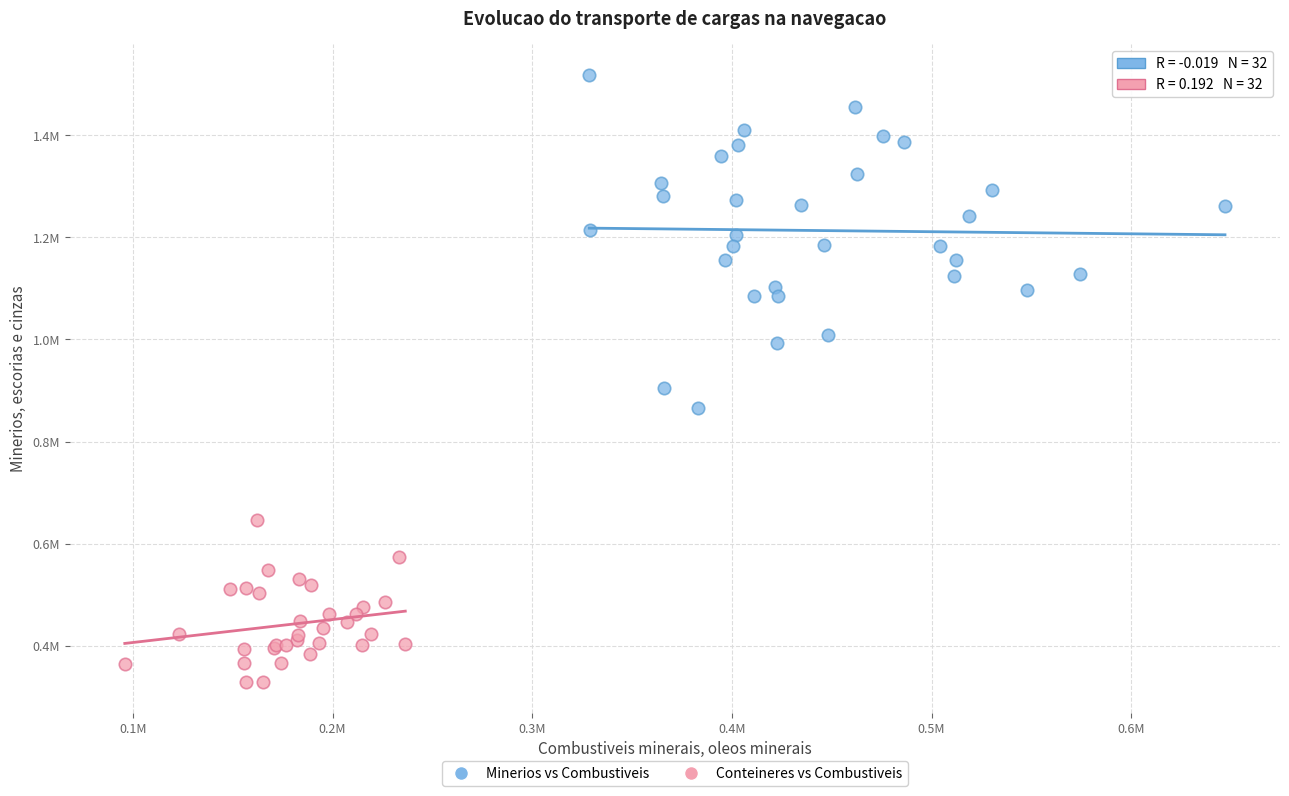

What are all the series names shown in the legend?

Minerios vs Combustiveis, Conteineres vs Combustiveis